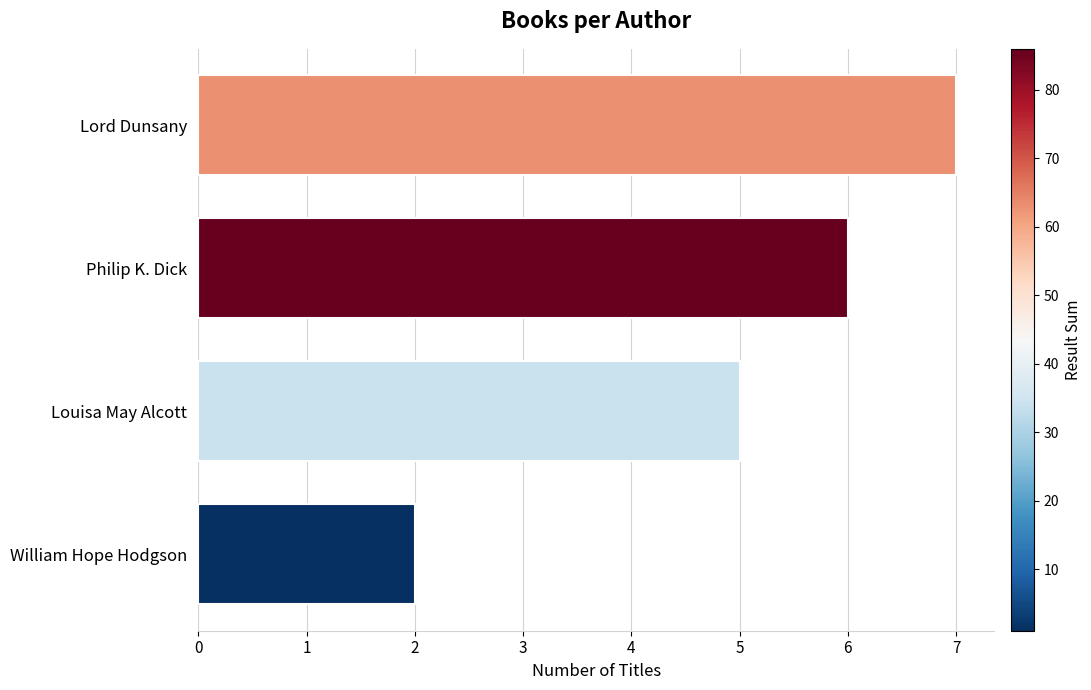

List the labels in order of value, smallest first.

William Hope Hodgson, Louisa May Alcott, Philip K. Dick, Lord Dunsany